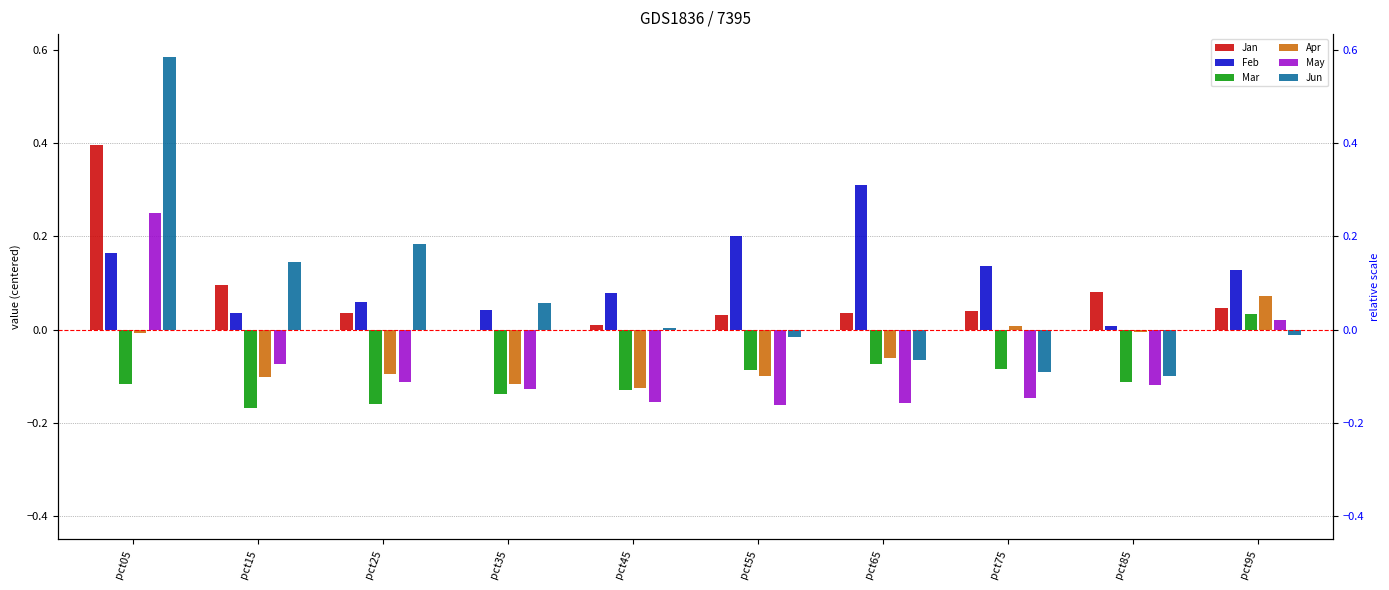

True or false: May has a value of -0.2 at pct65.

True